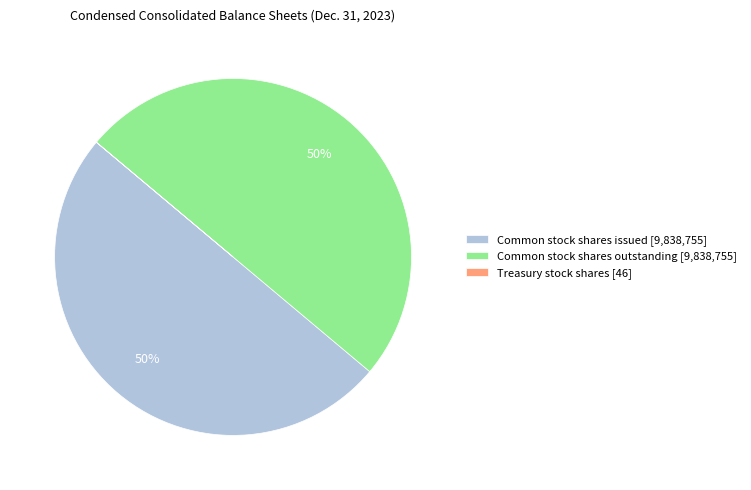

True or false: Common stock shares issued [9,838,755] accounts for 62% of the total.

False